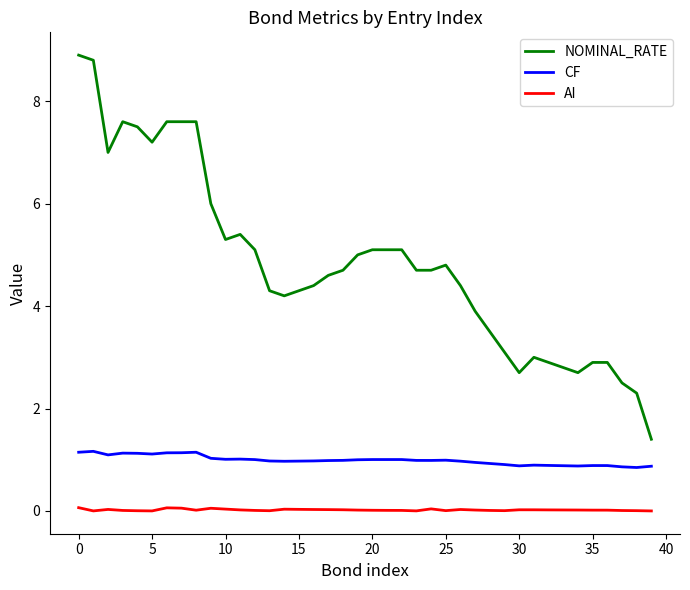

True or false: CF and AI cross at least once.

False